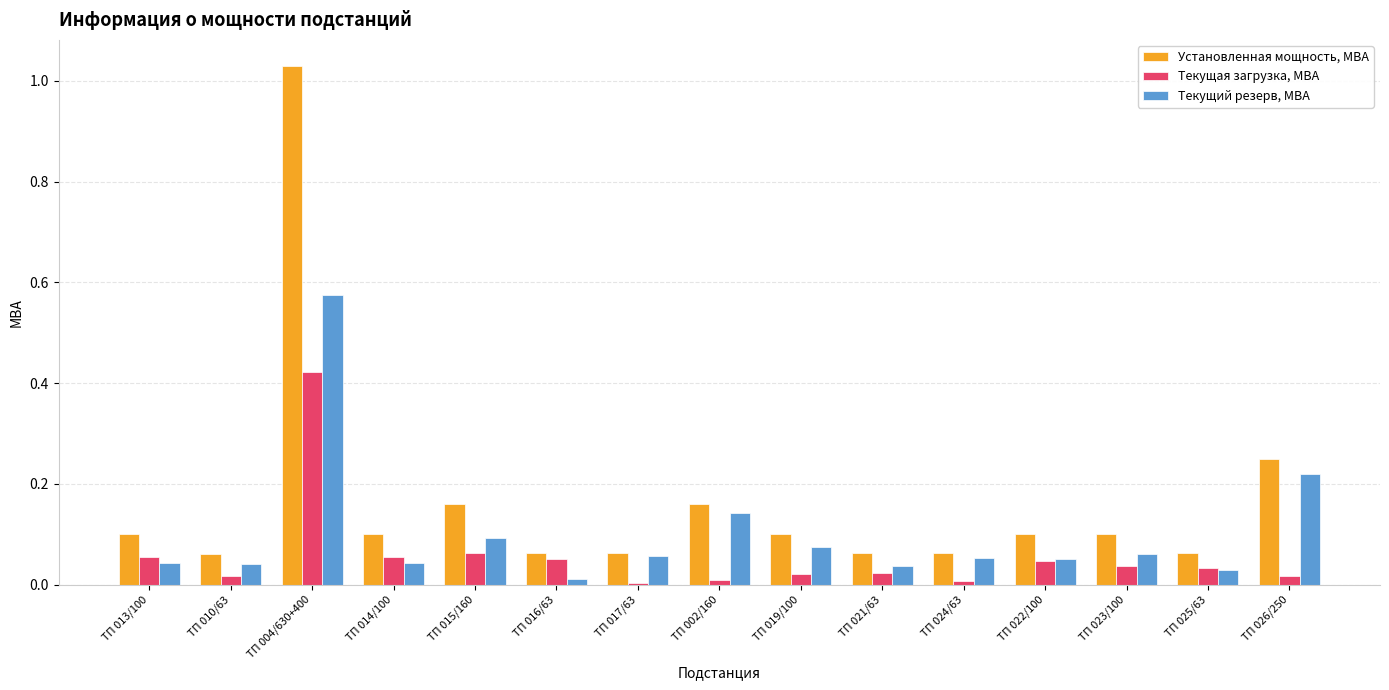

List the series in order of their peak value, highest first.

Установленная мощность, МВА, Текущий резерв, МВА, Текущая загрузка, МВА